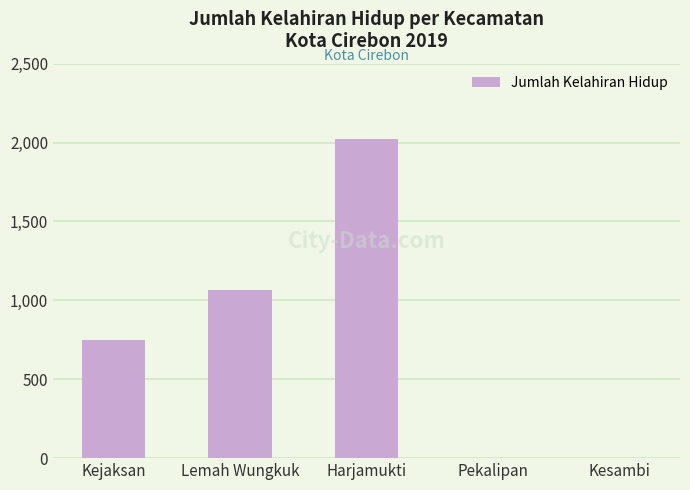

The chart shows a value of 0 at Pekalipan. True or false?

True